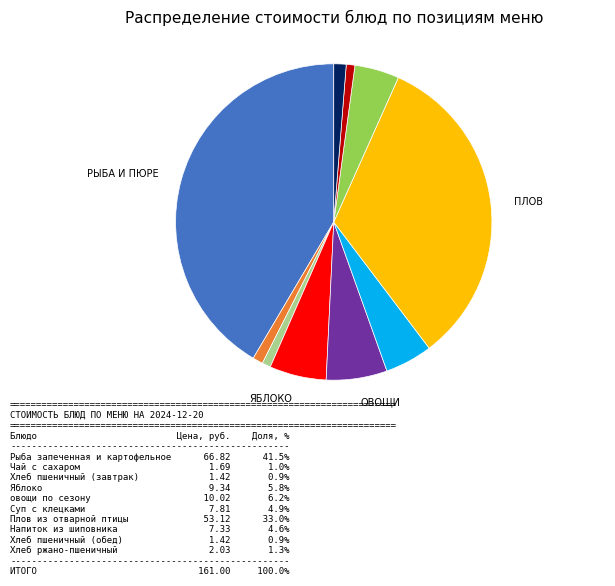

Is there a majority slice in this chart?

No